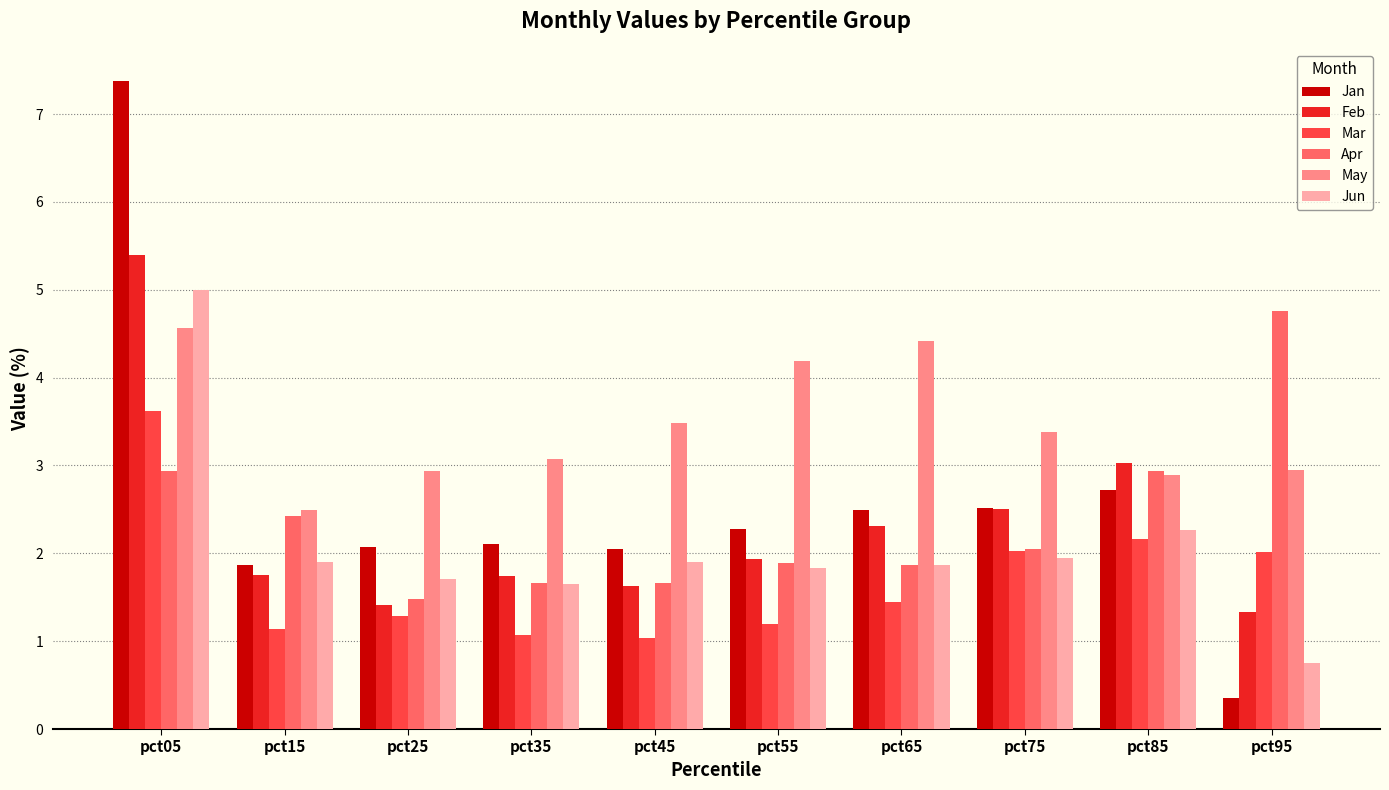

The value of Feb at pct85 is 5.3. True or false?

False